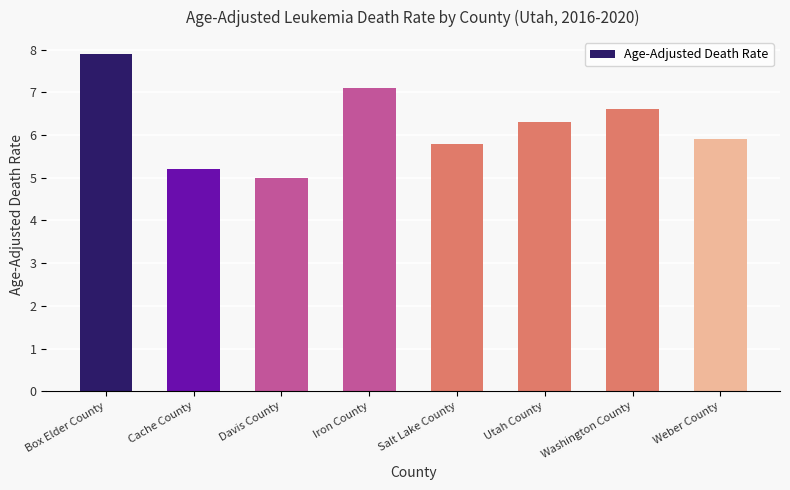

At which label does the data first exceed 6?

Box Elder County